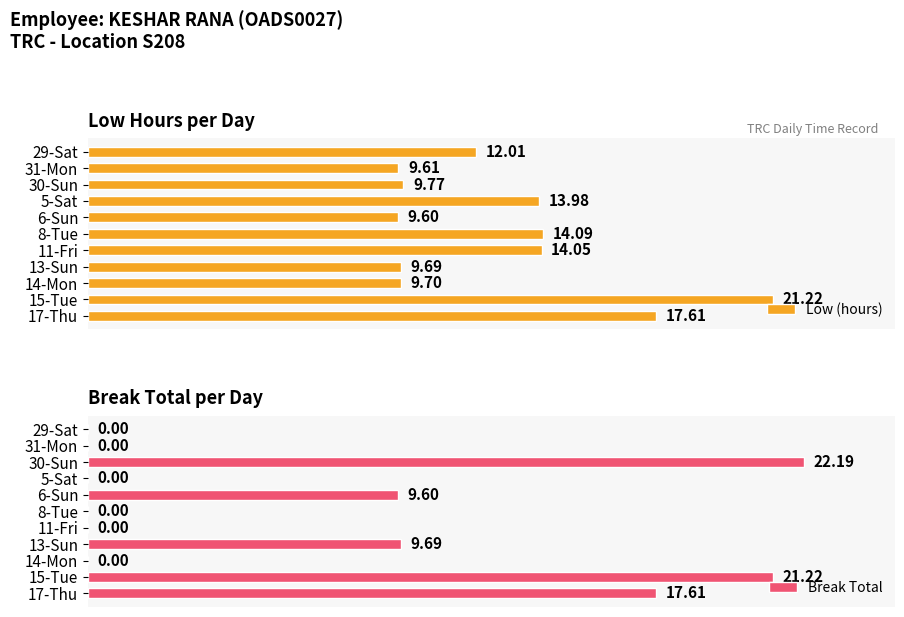

The value of Break Total at 15-Tue is 28.8. True or false?

False